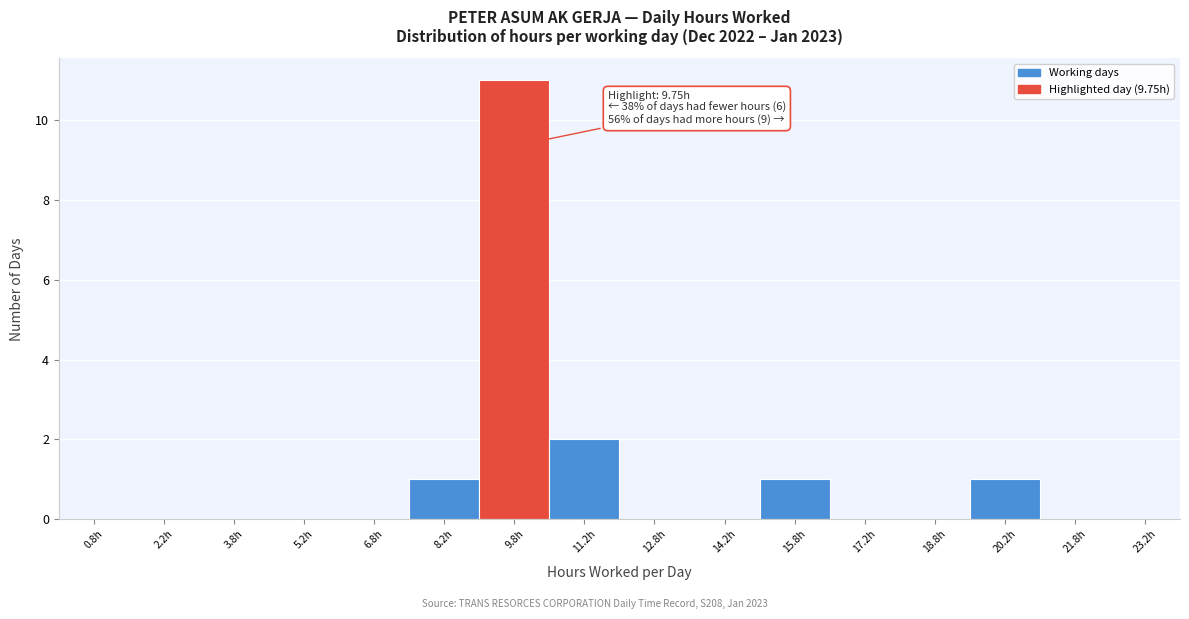

Which range on the x-axis has the tallest bar?

9.0 to 10.5